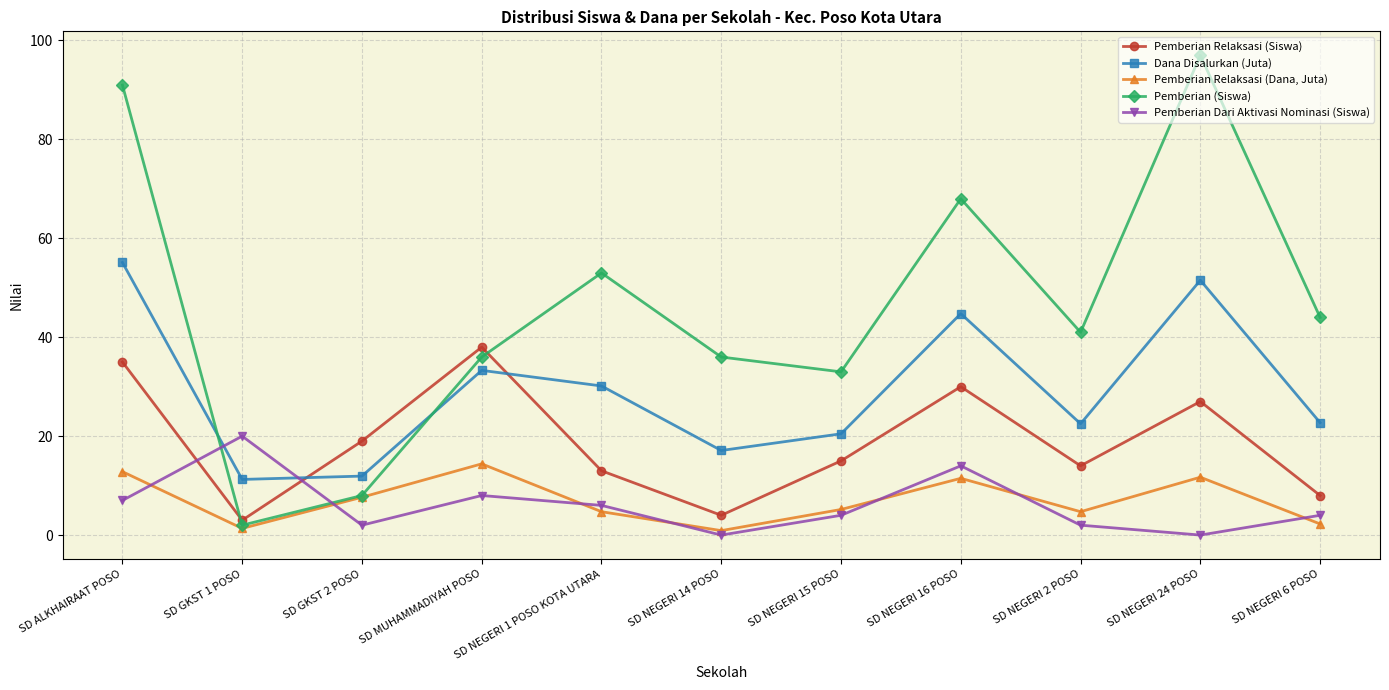

What is the spread (max minus min) of values at SD MUHAMMADIYAH POSO?

30.0